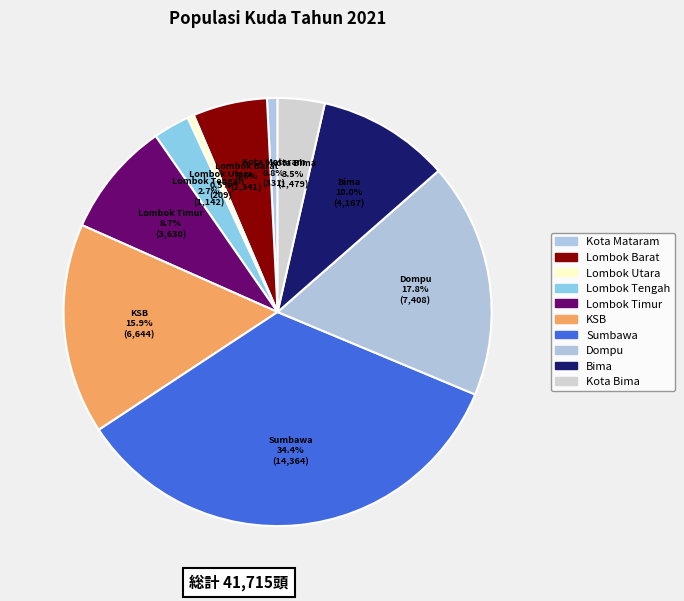

What percentage is the Lombok Barat slice, to the nearest percent?

6%